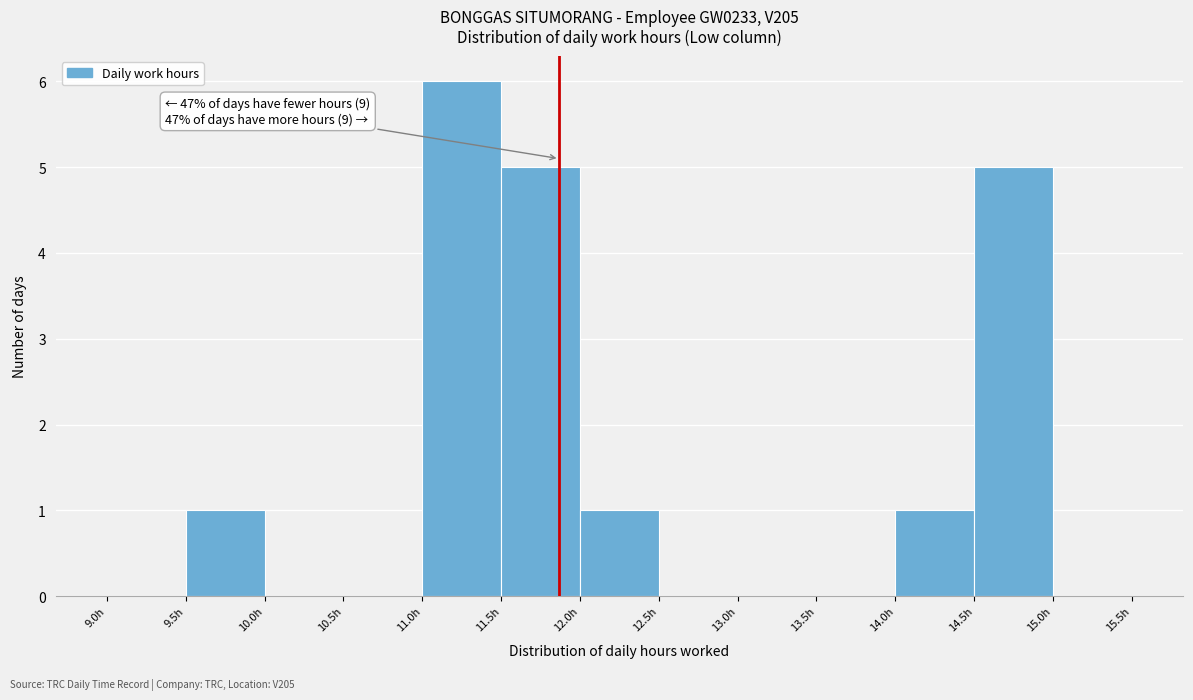

Over which range of the x-axis is the bar tallest?

11.0 to 11.5